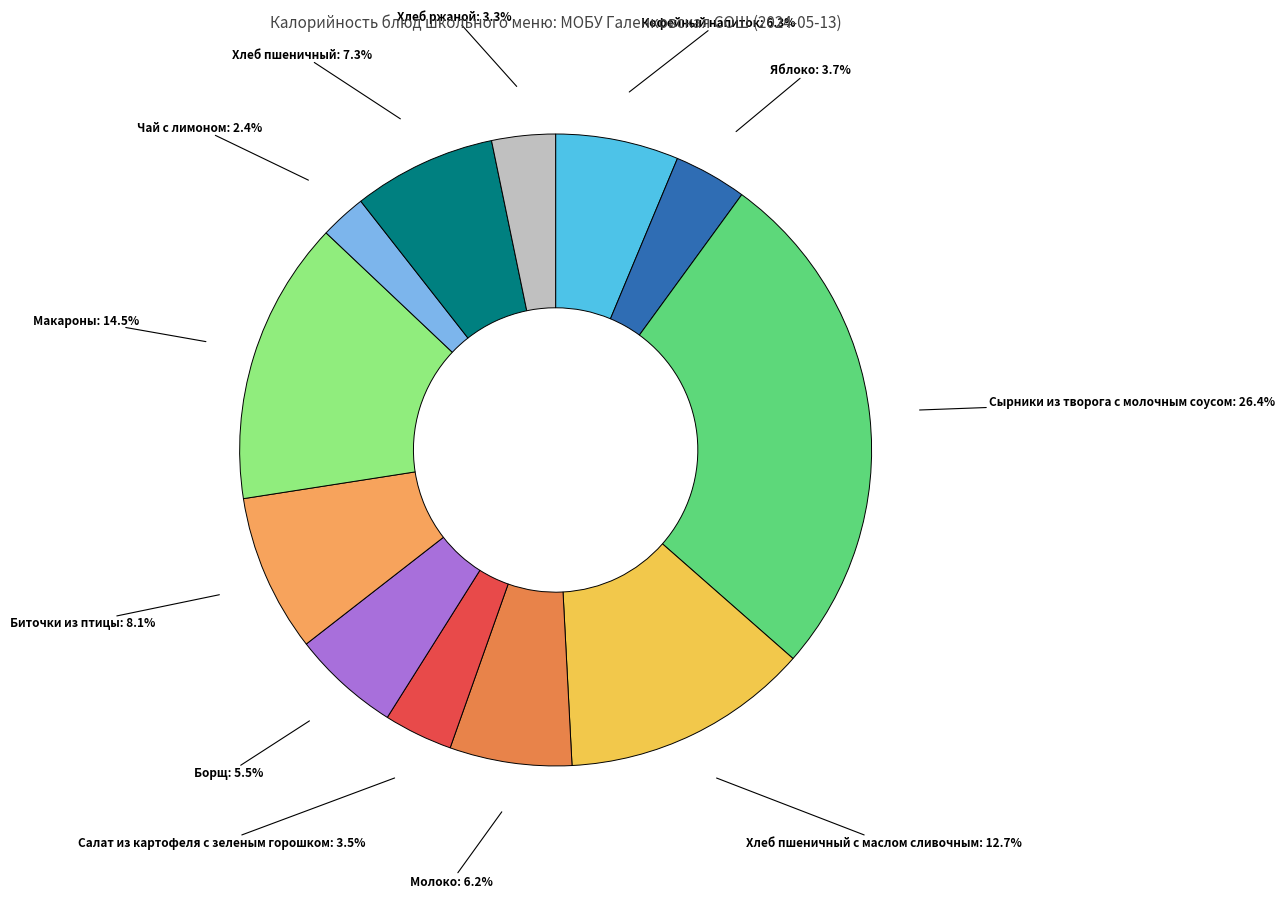

To the nearest percent, what percentage of the pie is Хлеб пшеничный с маслом сливочным?

13%